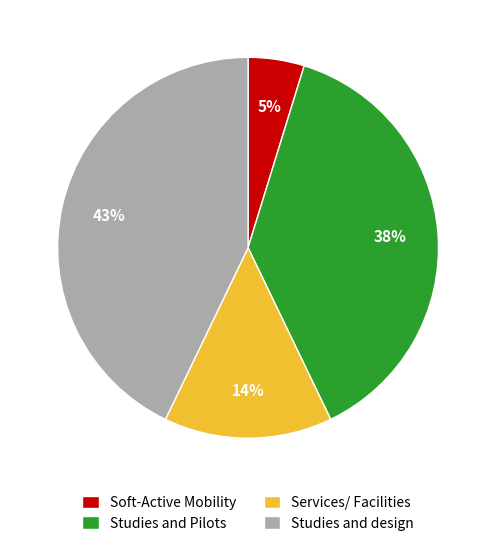

The Services/ Facilities slice represents 14% of the pie. True or false?

True